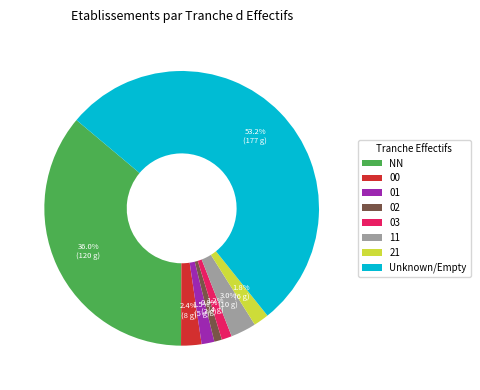

Is there a majority slice in this chart?

Yes